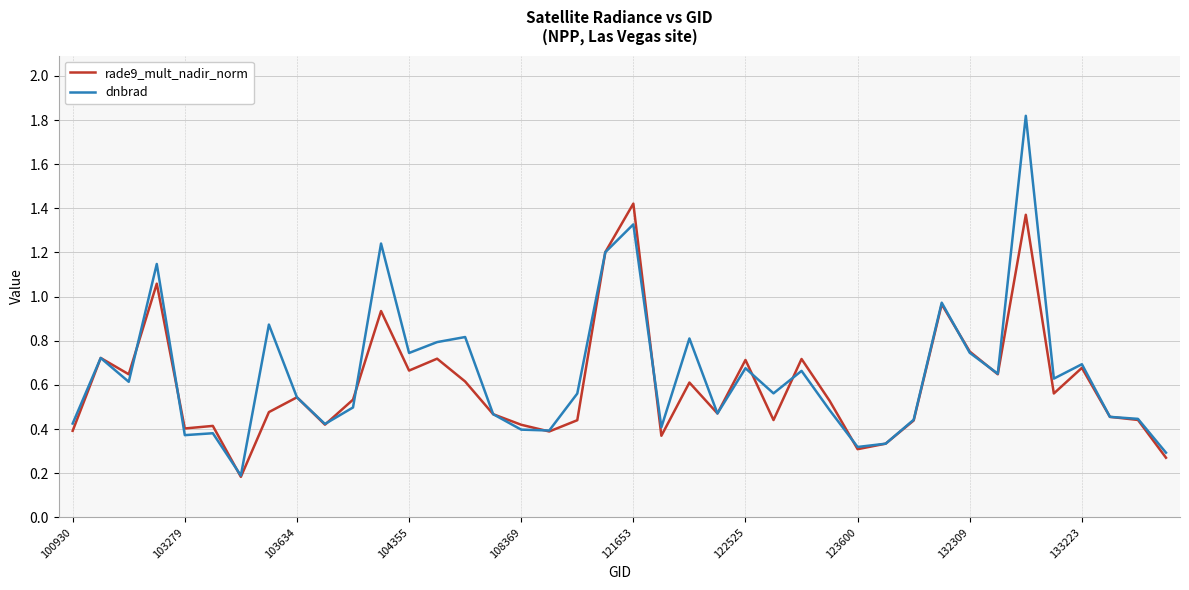

What is the greatest value displayed?

1.8